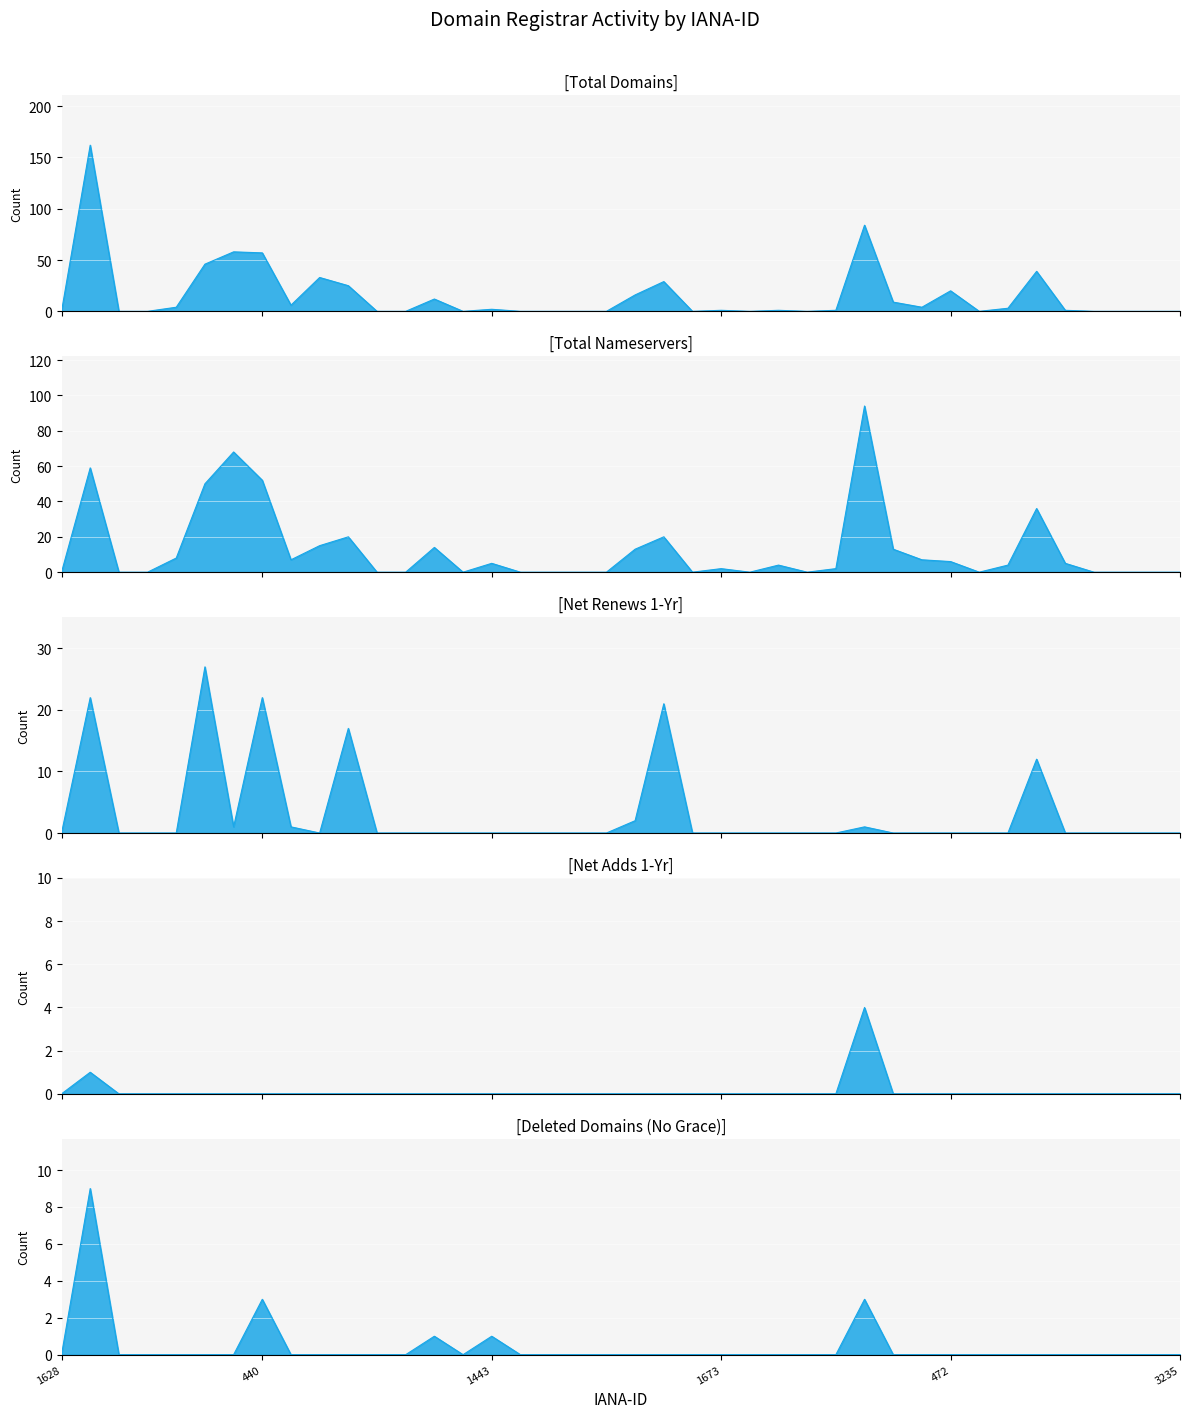

Reading right to left, what are all the values shown in this chart?

total-domains: 0	0	0	0	1	39	3	0	20	4	9	84	1	0	1	0	1	0	29	16	0	0	0	0	2	0	12	0	0	25	33	6	57	58	46	4	0	0	162	0
total-nameservers: 0	0	0	0	5	36	4	0	6	7	13	94	2	0	4	0	2	0	20	13	0	0	0	0	5	0	14	0	0	20	15	7	52	68	50	8	0	0	59	0
net-adds-1-yr: 0	0	0	0	0	0	0	0	0	0	0	4	0	0	0	0	0	0	0	0	0	0	0	0	0	0	0	0	0	0	0	0	0	0	0	0	0	0	1	0
net-renews-1-yr: 0	0	0	0	0	12	0	0	0	0	0	1	0	0	0	0	0	0	21	2	0	0	0	0	0	0	0	0	0	17	0	1	22	1	27	0	0	0	22	0
deleted-domains-nograce: 0	0	0	0	0	0	0	0	0	0	0	3	0	0	0	0	0	0	0	0	0	0	0	0	1	0	1	0	0	0	0	0	3	0	0	0	0	0	9	0